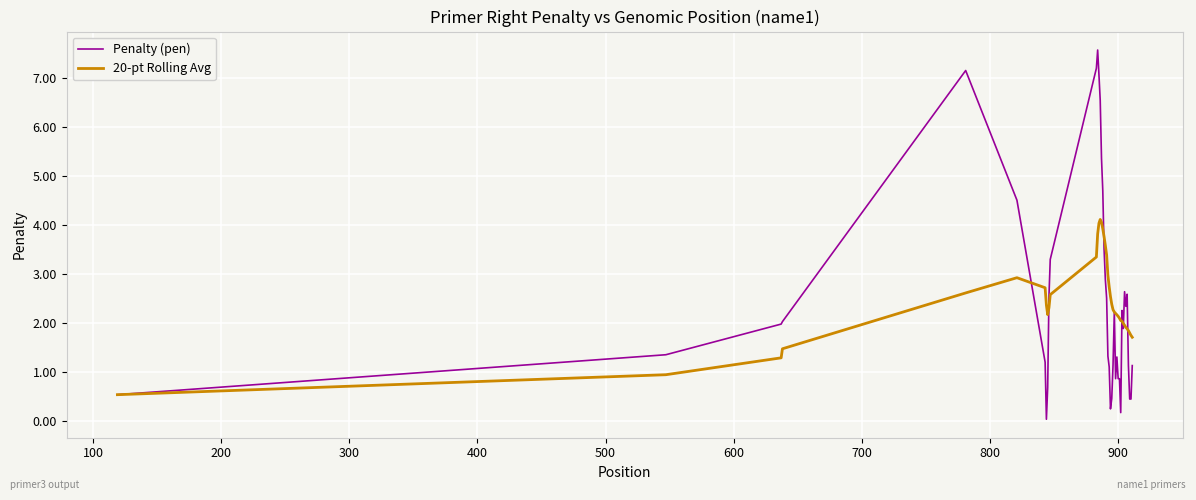

What is the minimum value for 20-pt Rolling Avg?

0.5